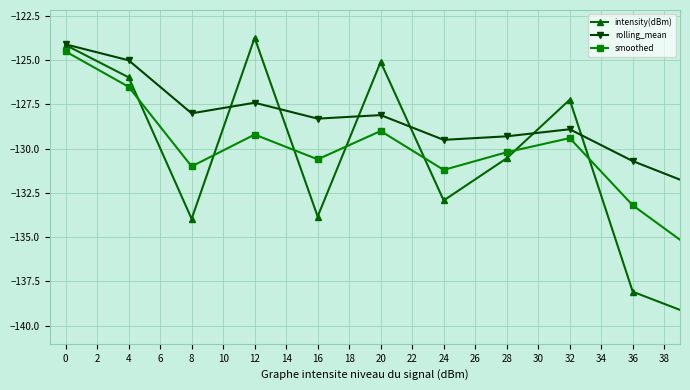

After their last crossing, which series has the higher values: rolling_mean or smoothed?

smoothed